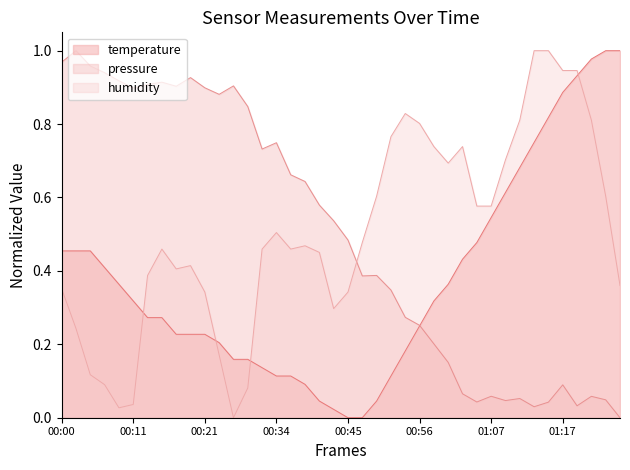

Does the chart have visible grid lines?

No